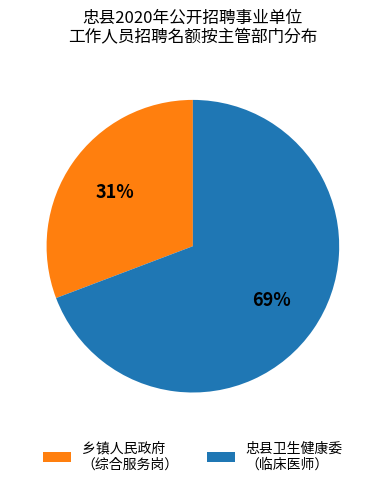

To the nearest percent, what percentage of the pie is 乡镇人民政府 （综合服务岗）?

31%